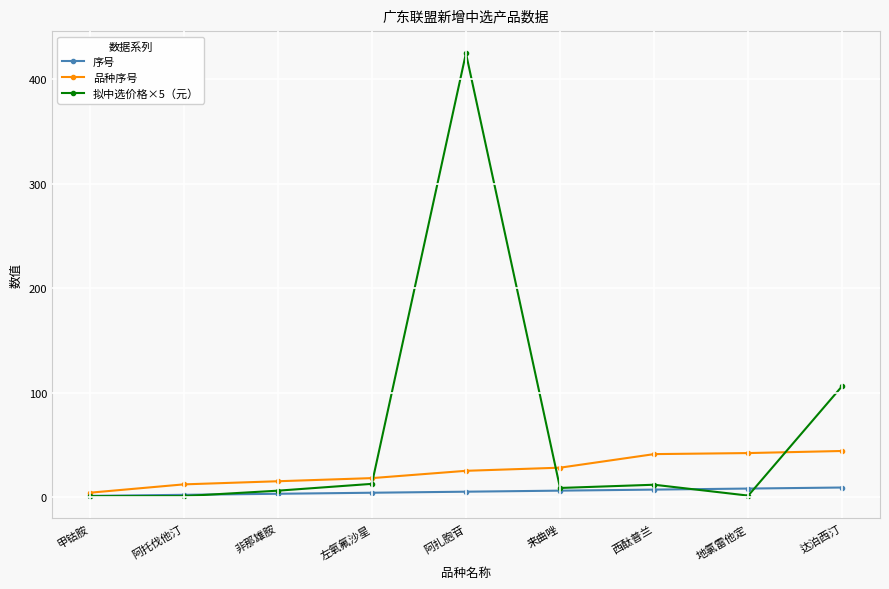

What position from the right is 阿扎胞苷?

5